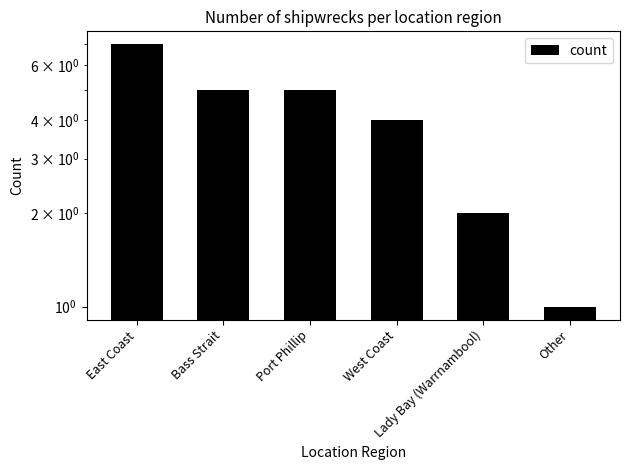

The value at East Coast is 7. True or false?

True